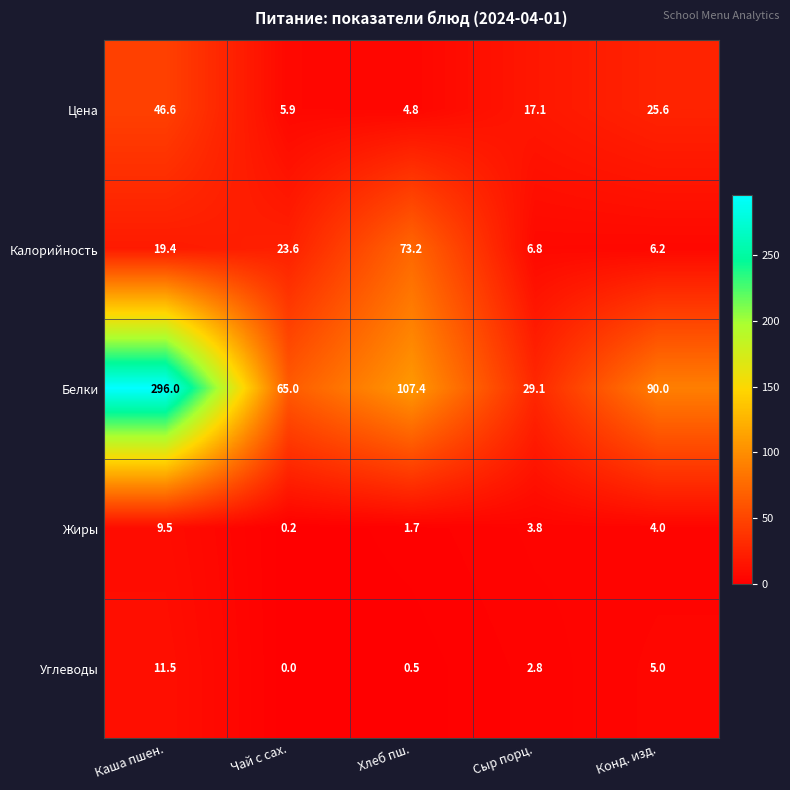

What is the minimum value for Цена?

4.8